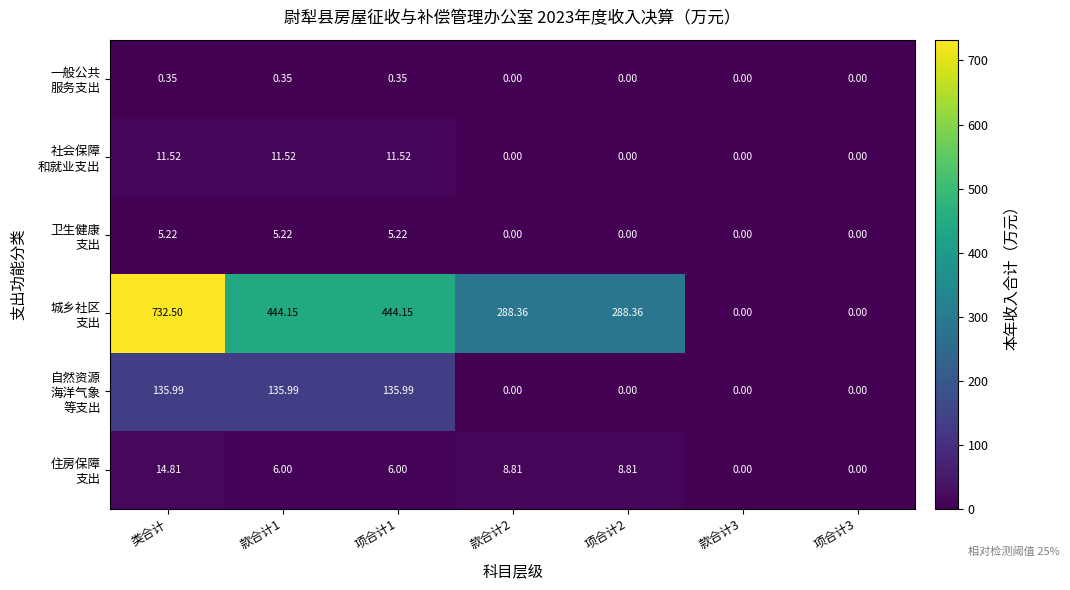

Which category has the highest value across all series?

类合计